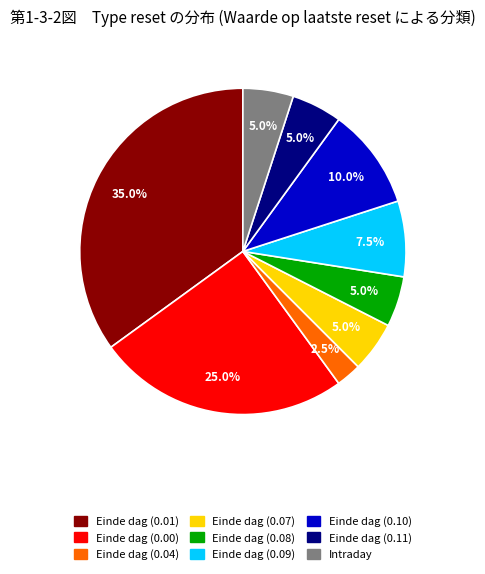

Is there a majority slice in this chart?

No